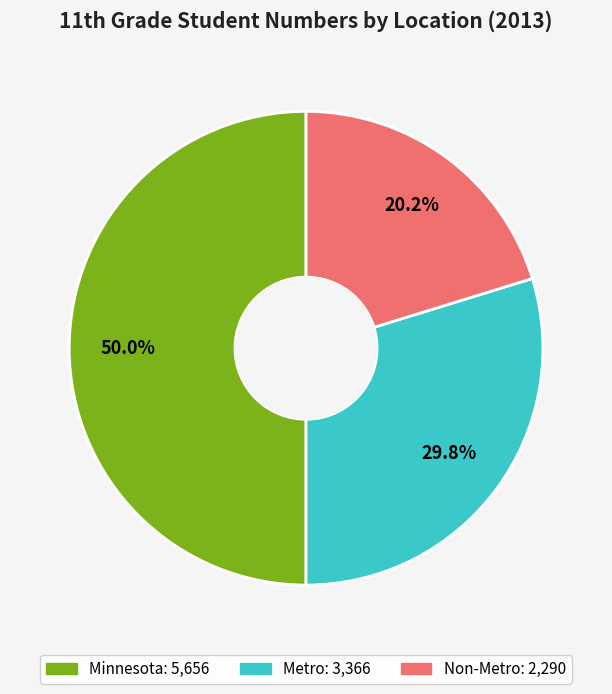

To the nearest percent, what is the difference between the largest and smallest slice percentages?

30%